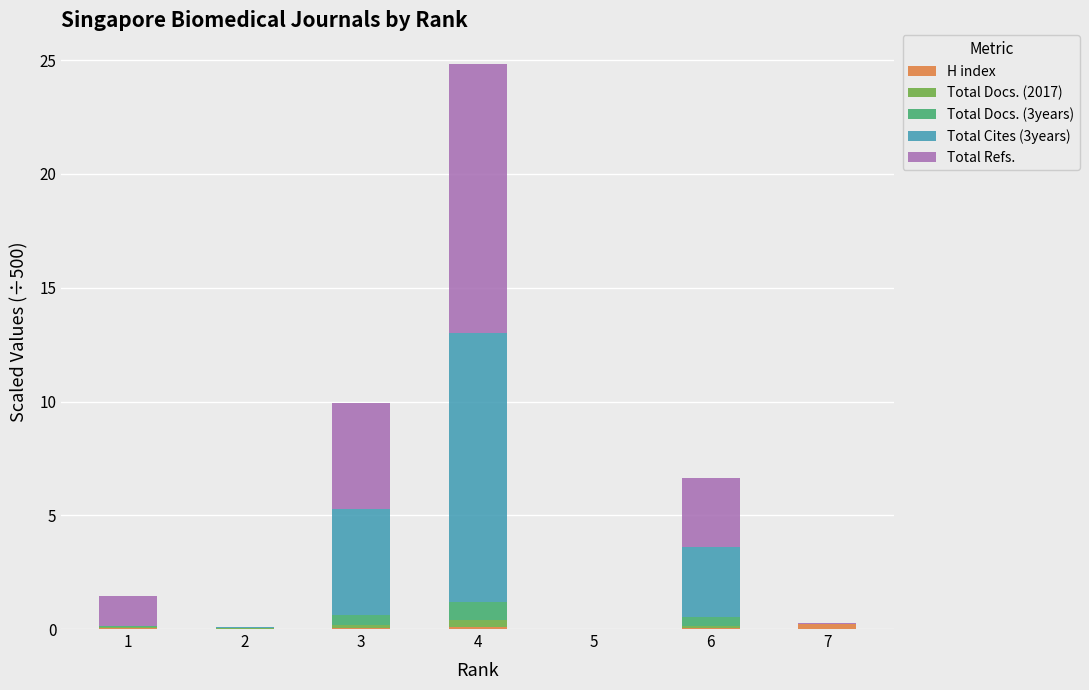

Count the number of categories in the chart.

7